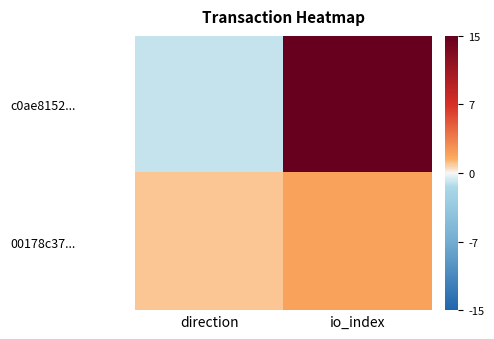

Reading right to left, list all the values displayed in this chart.

c0ae8152...: io_index=15	direction=-1
00178c37...: io_index=2	direction=1